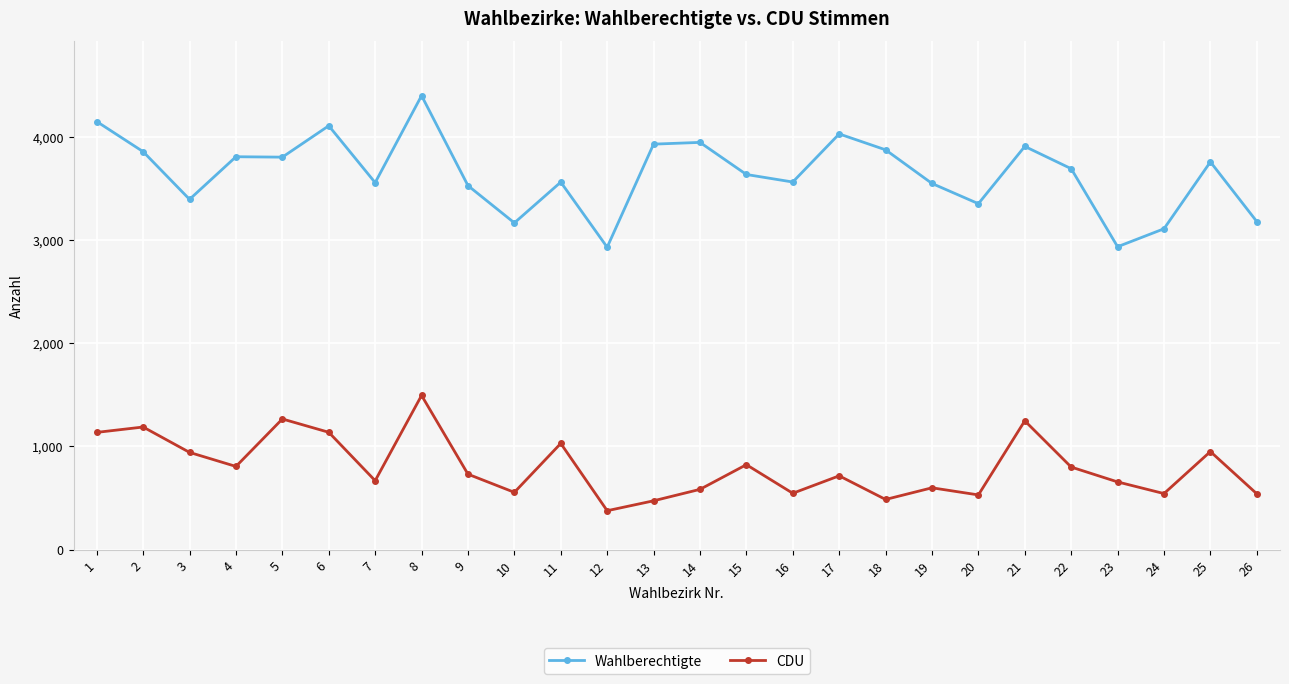

How many values in the CDU series are below 731?

13